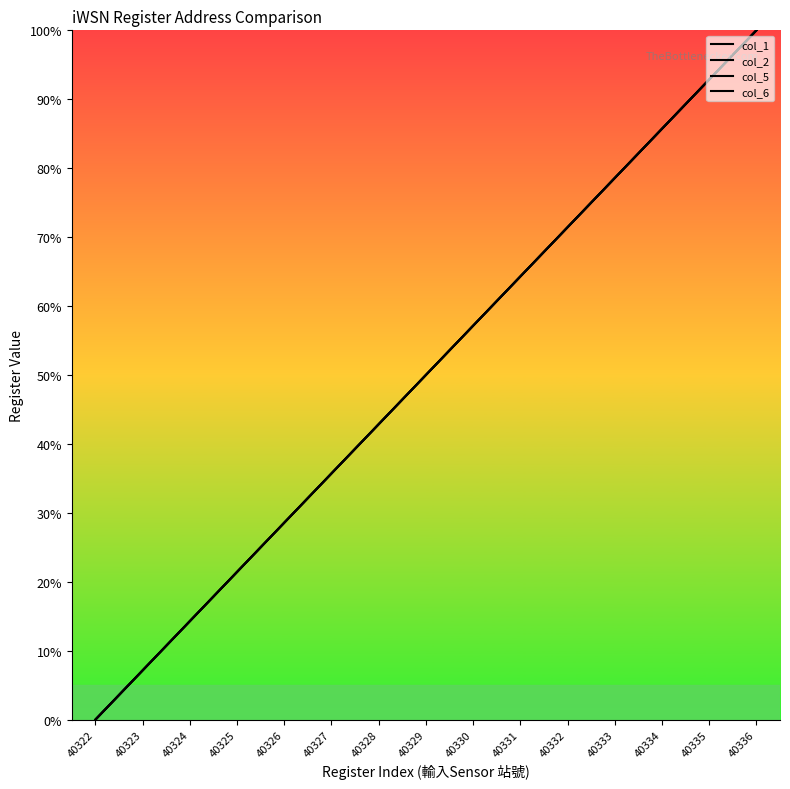

What is the difference between the col_2 values at 40332 and 40324?

57.1